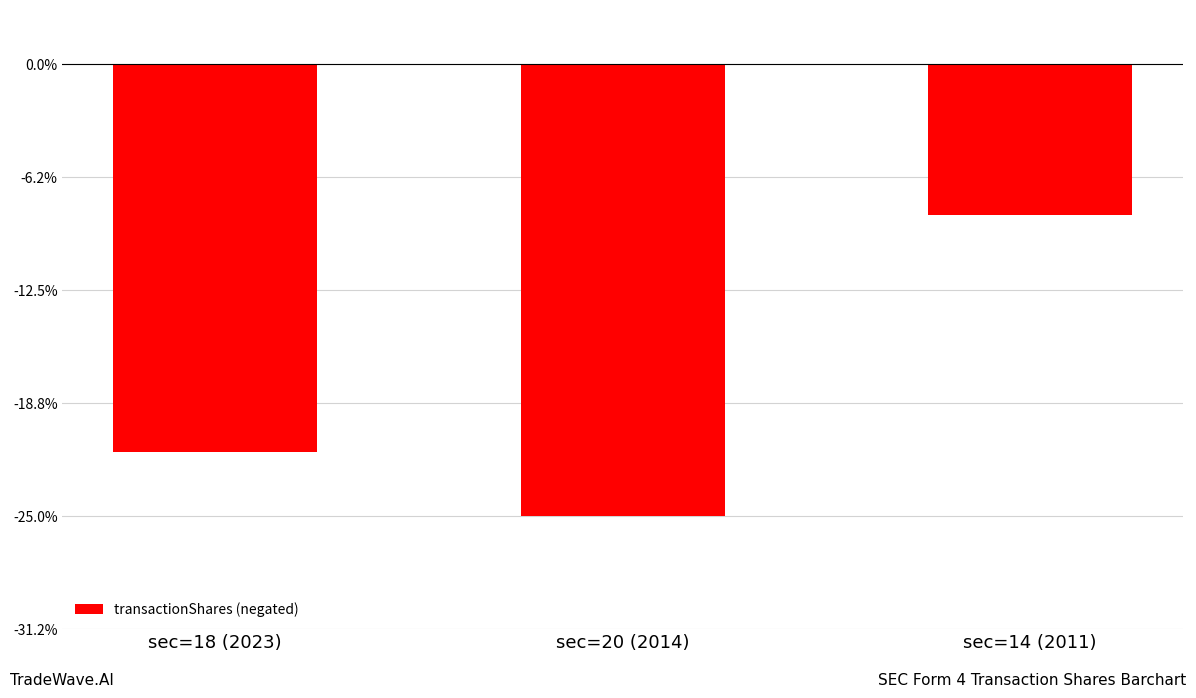

What is the label of the 2nd bar from the left?

sec=20 (2014)